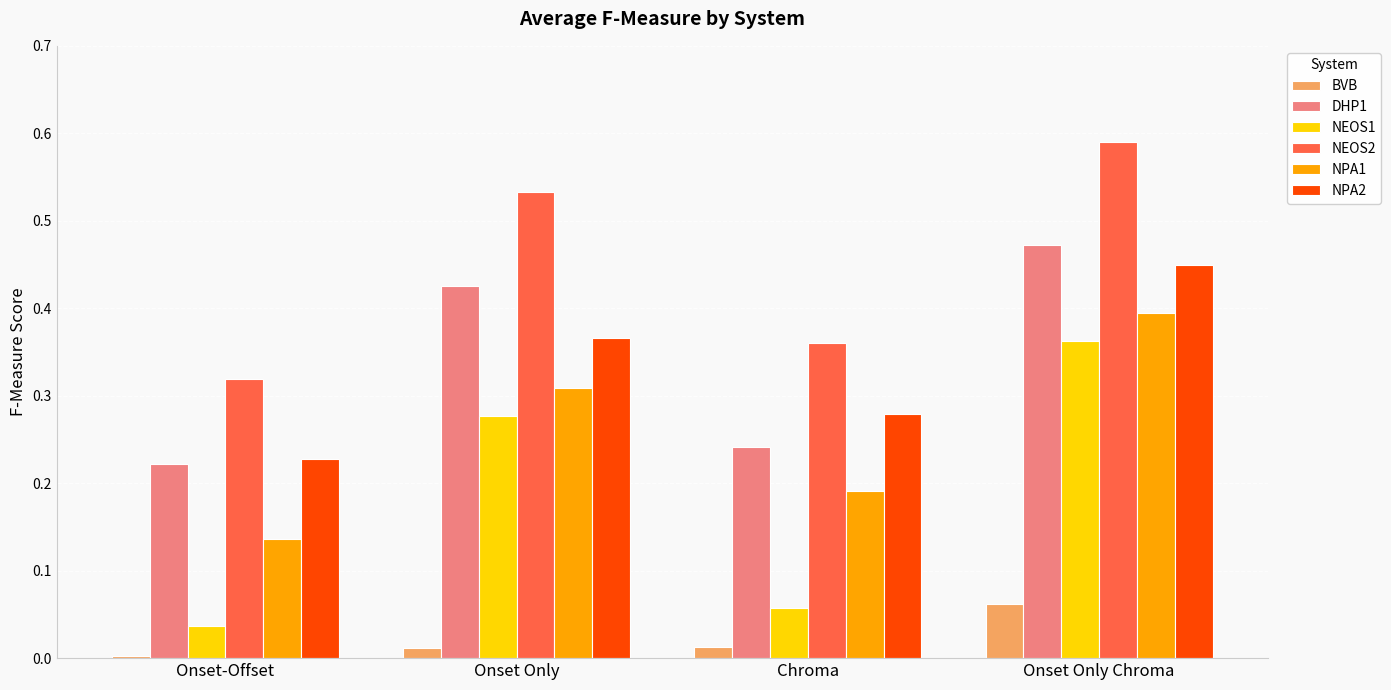

What is the label of the 3rd bar from the right?

Onset Only